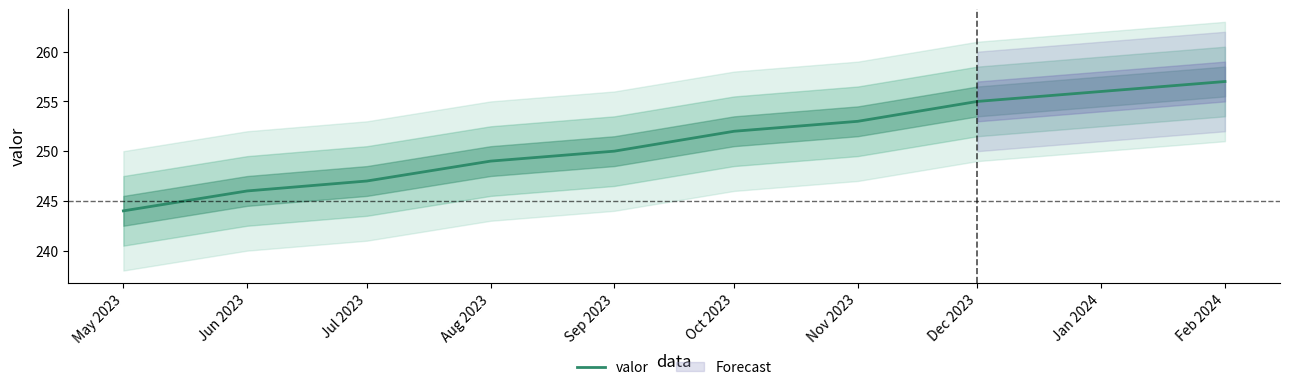

The chart shows a value of 128 at Jan 2024. True or false?

False